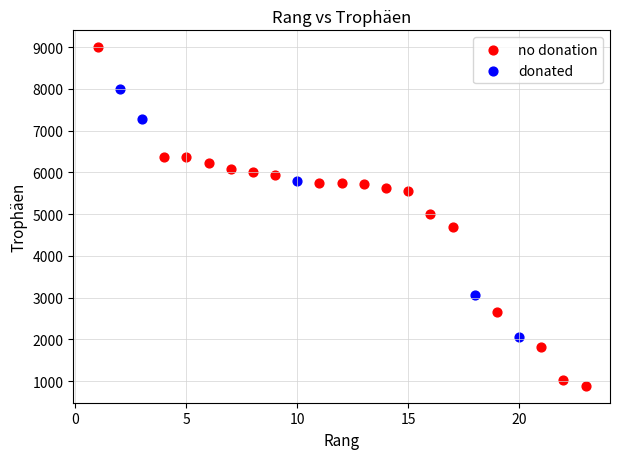

Which series contains the highest Y value?

no donation